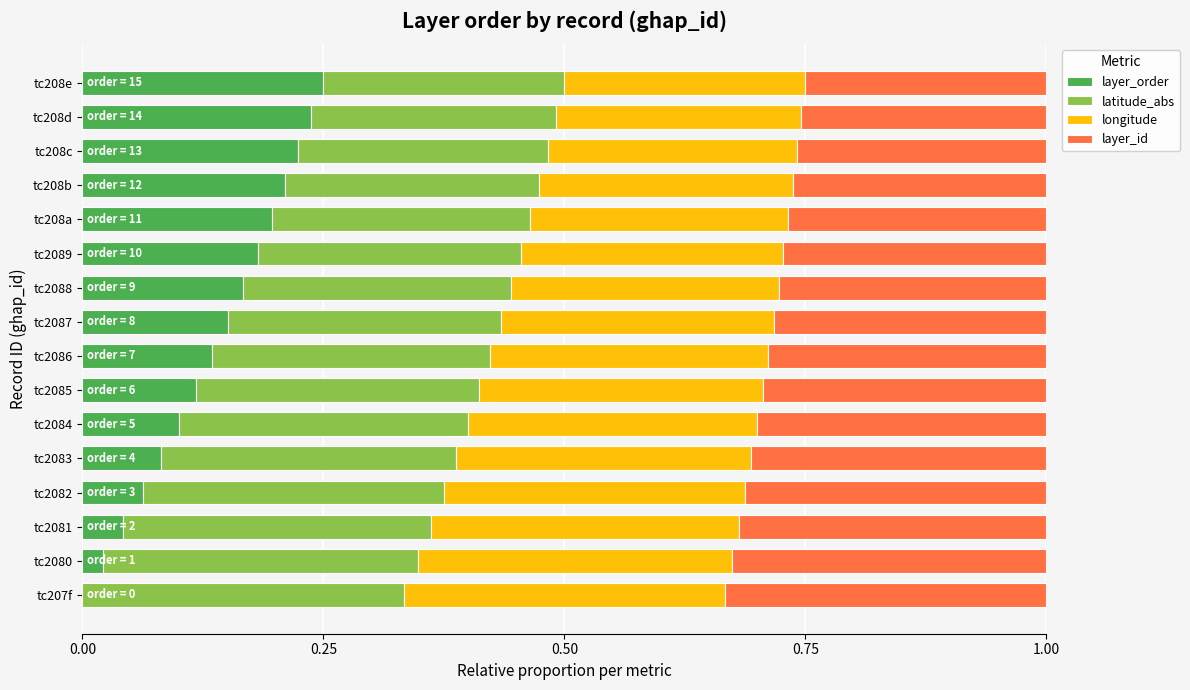

Is it true that layer_order equals 0.2 at tc208e?

True